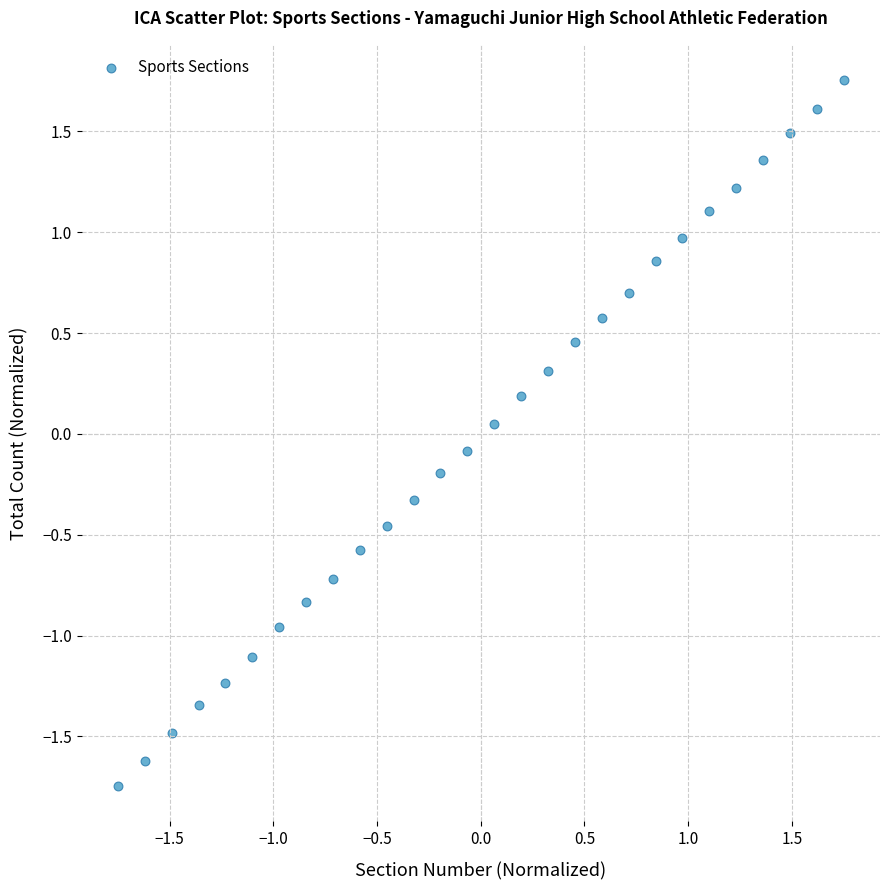

What is the range of Y values (max minus min)?

3.5